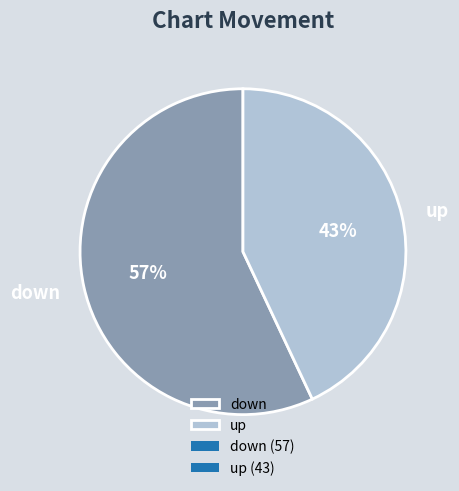

Which category has the smallest portion of the pie?

up